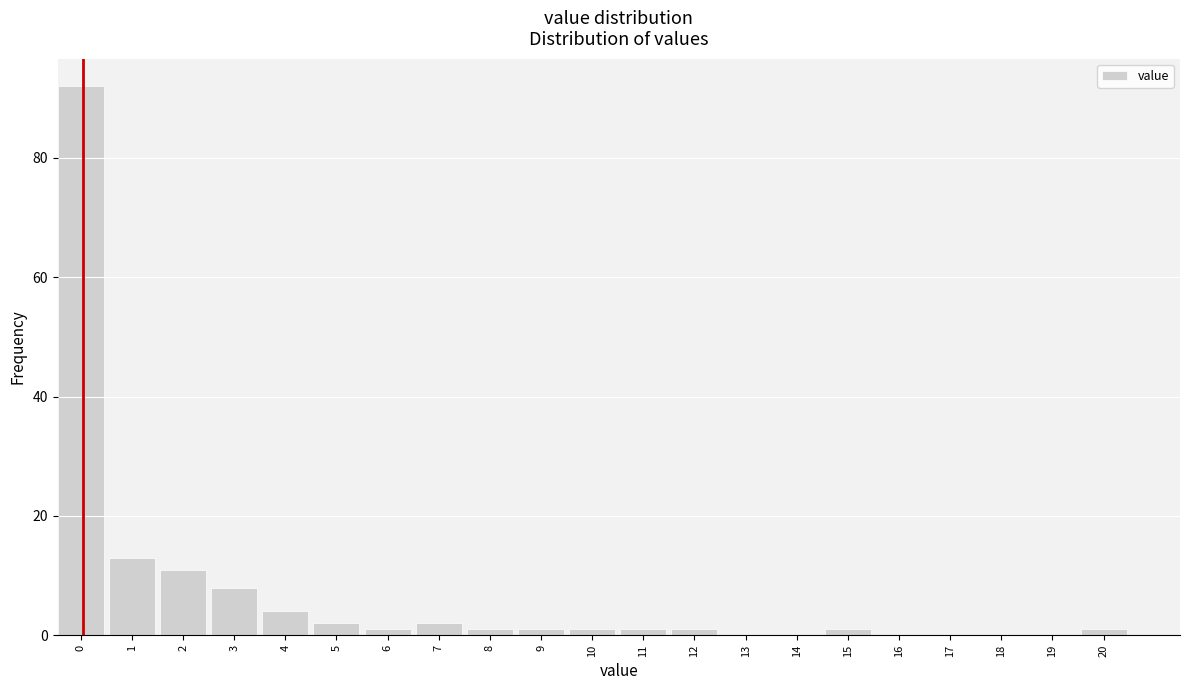

Reading left to right, what are all the values shown in this chart?

0=92	1=13	2=11	3=8	4=4	5=2	6=1	7=2	8=1	9=1	10=1	11=1	12=1	13=0	14=0	15=1	16=0	17=0	18=0	19=0	20=1